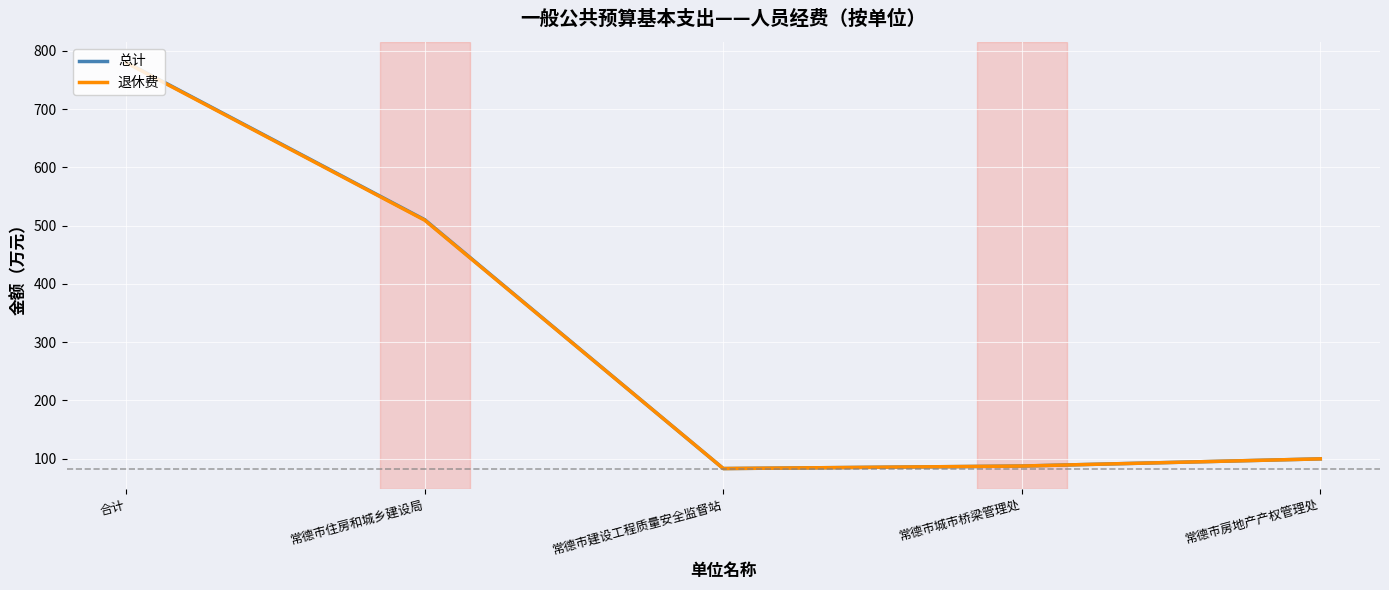

True or false: 退休费 has more than 0 interior local peaks.

False